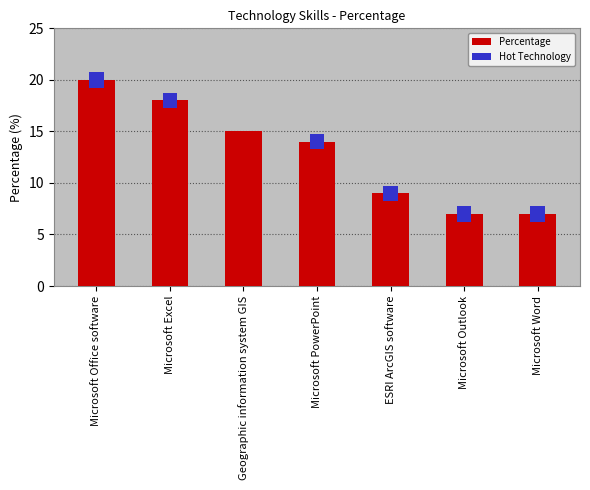

How many values are between 7 and 18?

6